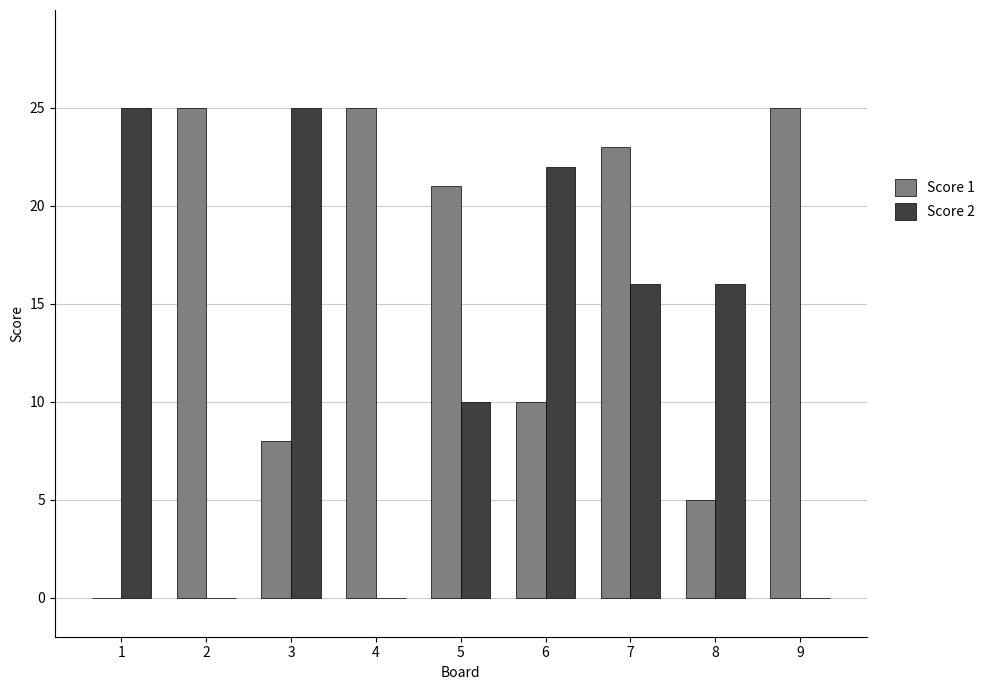

Which series changed the most between 4 and 7?

Score 2